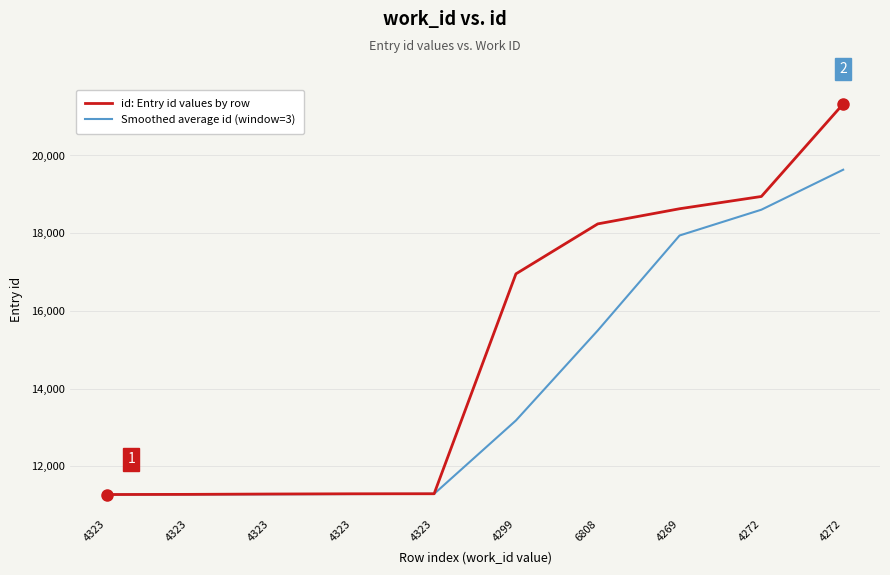

True or false: Smoothed average id (window=3) has more than 1 points higher than both neighbors.

False